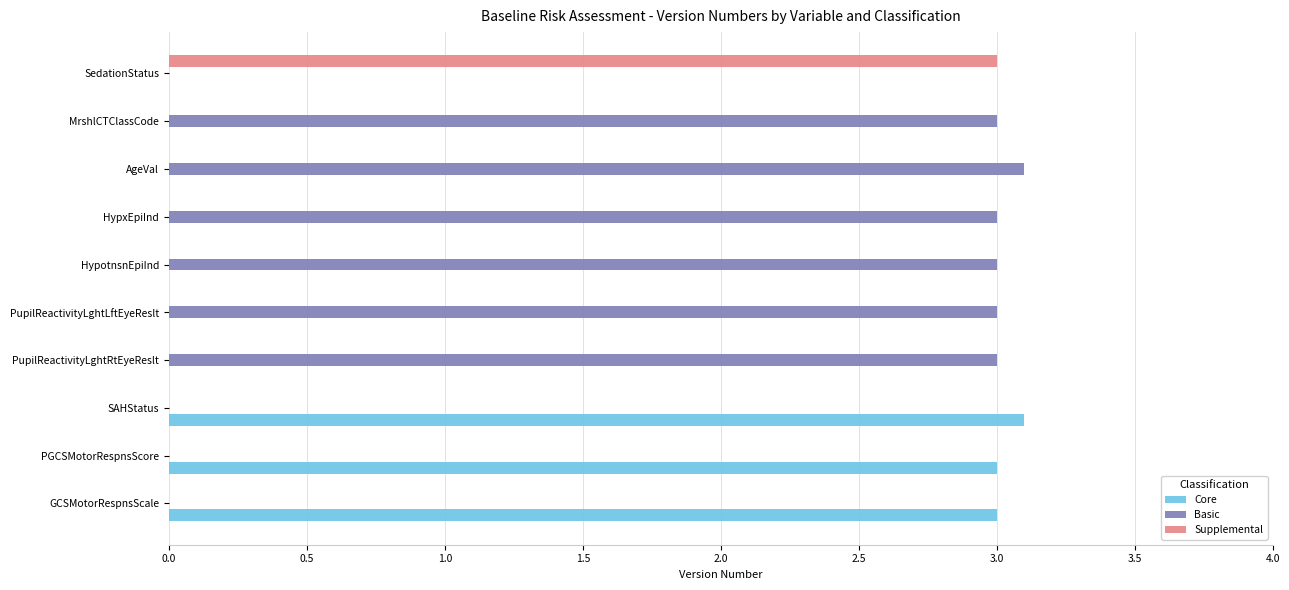

What is the maximum value shown in the chart?

3.1